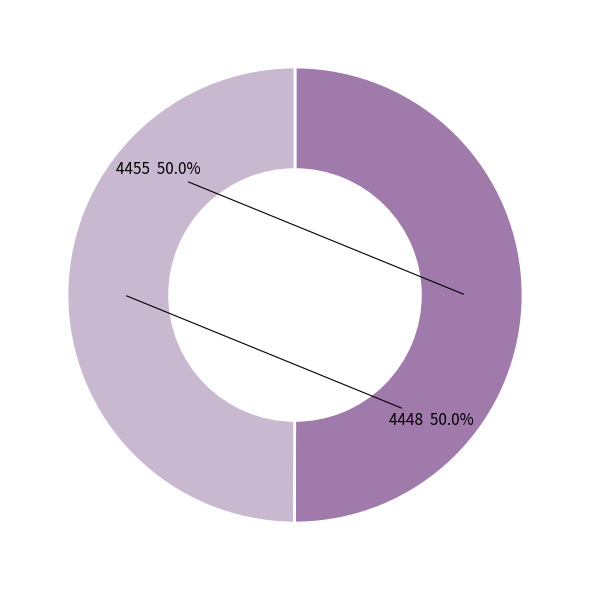

Approximately how many times larger is the value at 4448 compared to 4455?

1.0